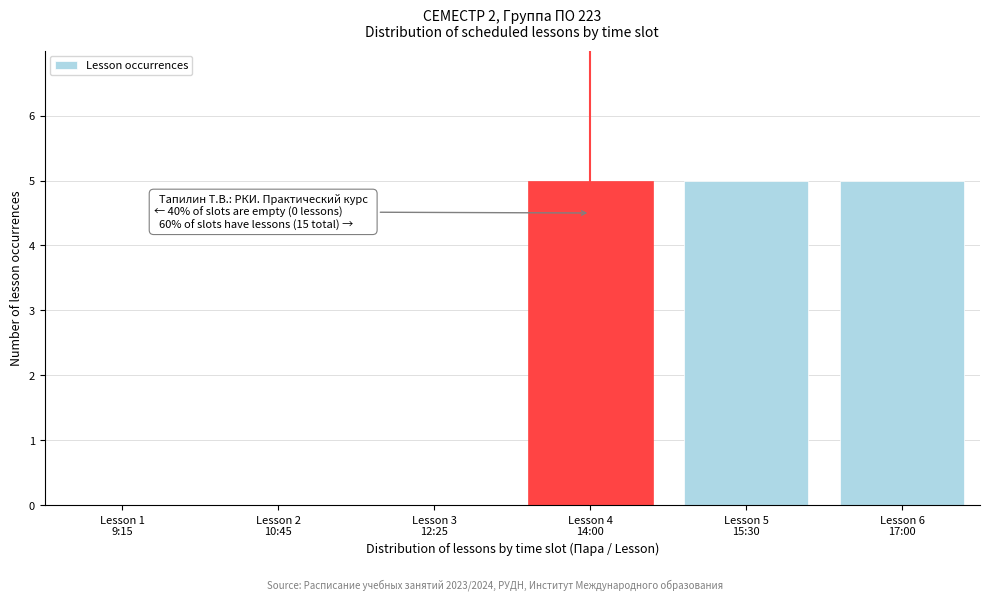

What is the sum of all values?

15